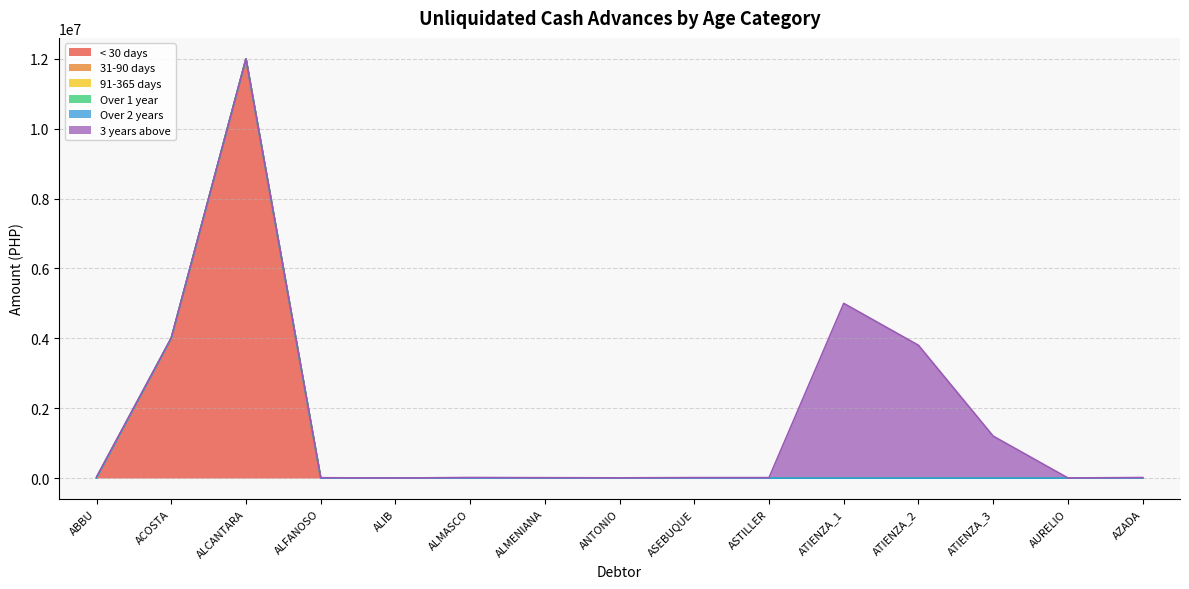

True or false: Over 2 years and 3 years above cross at least once.

False